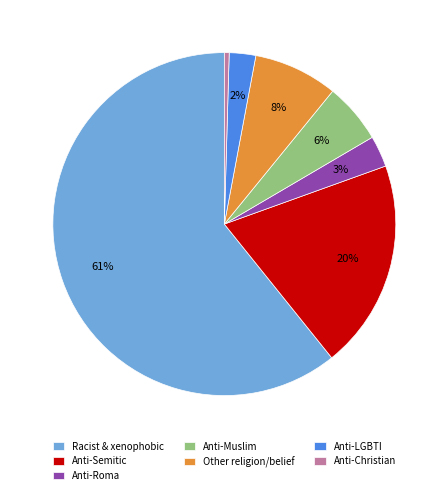

Which category accounts for the majority?

Racist & xenophobic